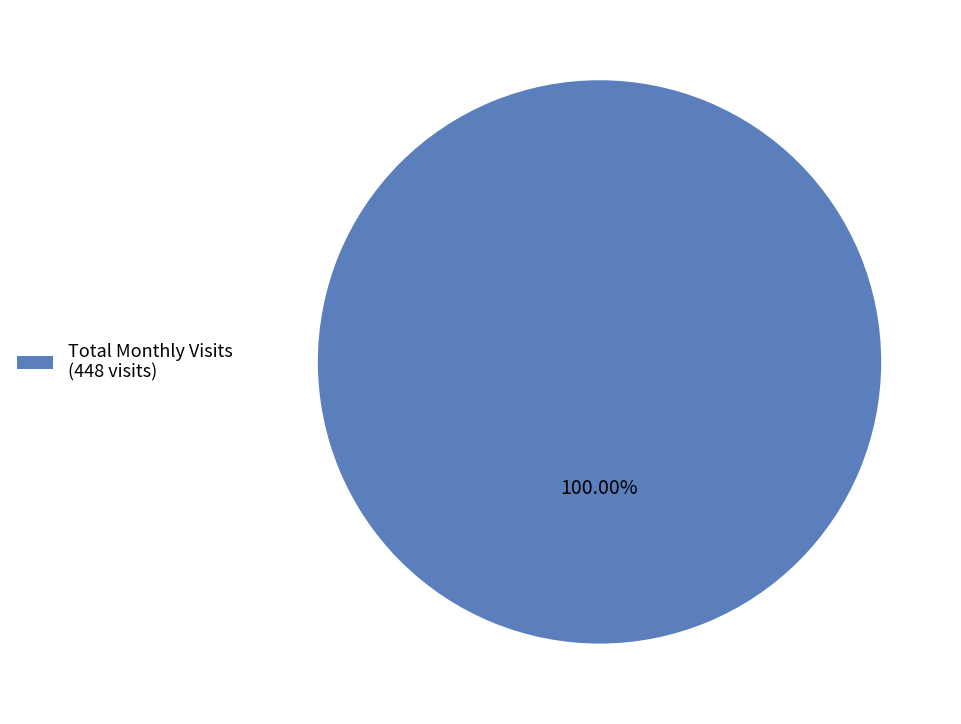

Rank the categories by value from lowest to highest.

Total Monthly Visits (448 visits)